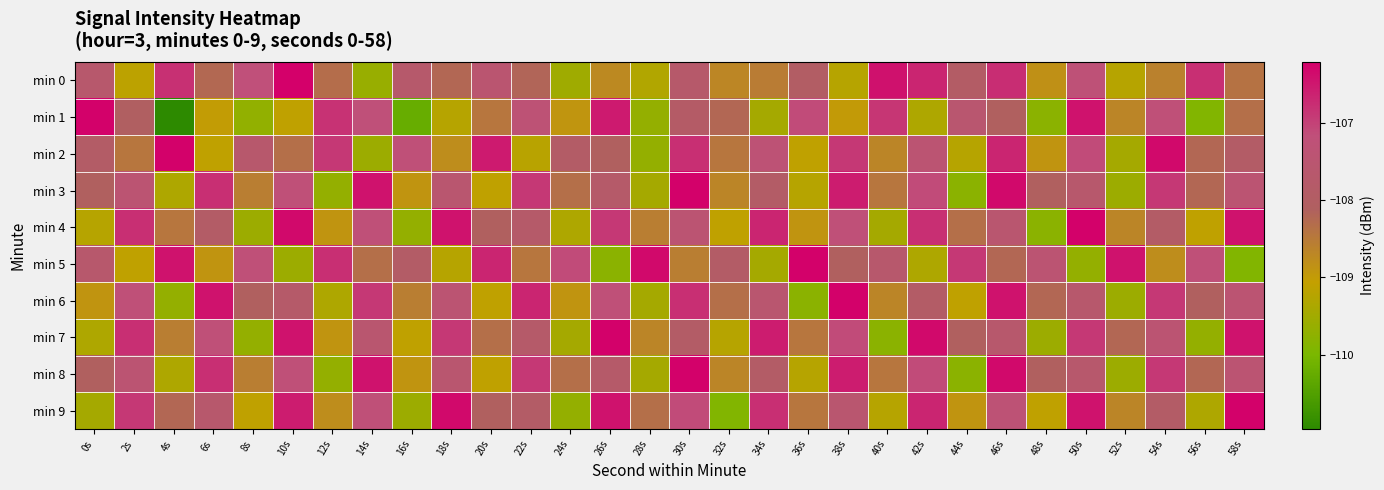

Is it true that min 9 equals -109.1 at 48s?

True